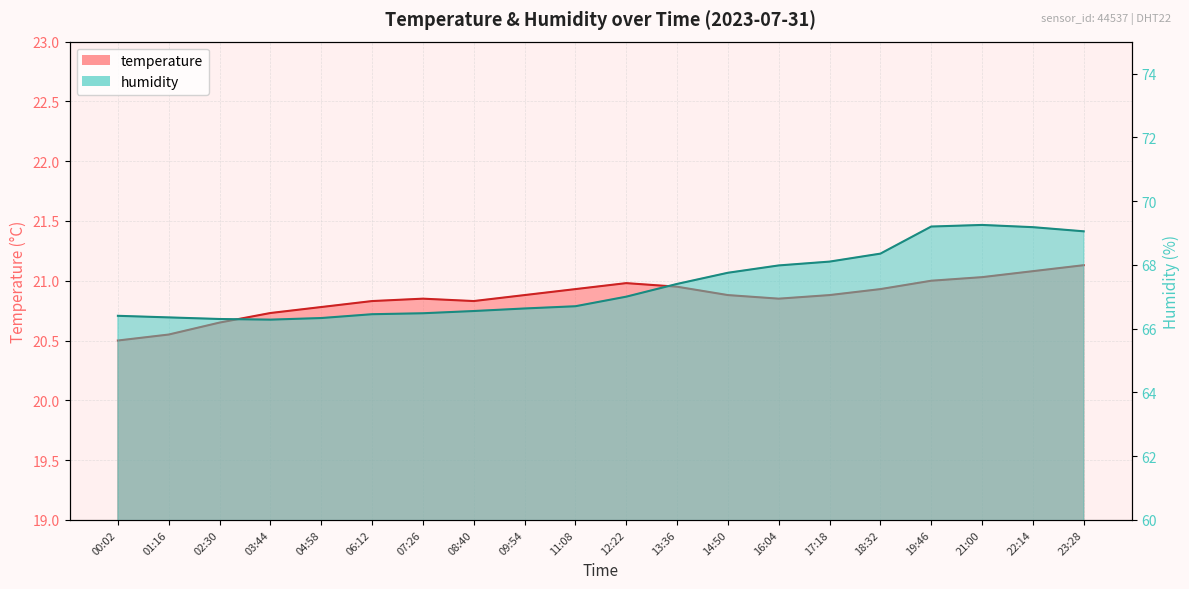

What position from the left is 13:36?

12